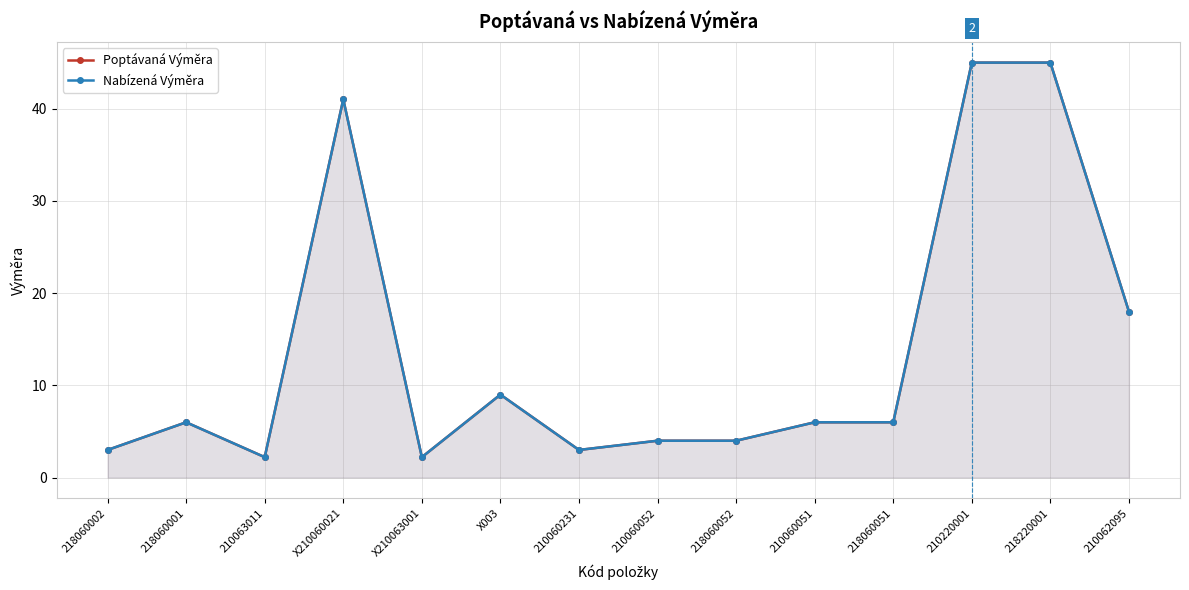

Does the chart have visible grid lines?

Yes